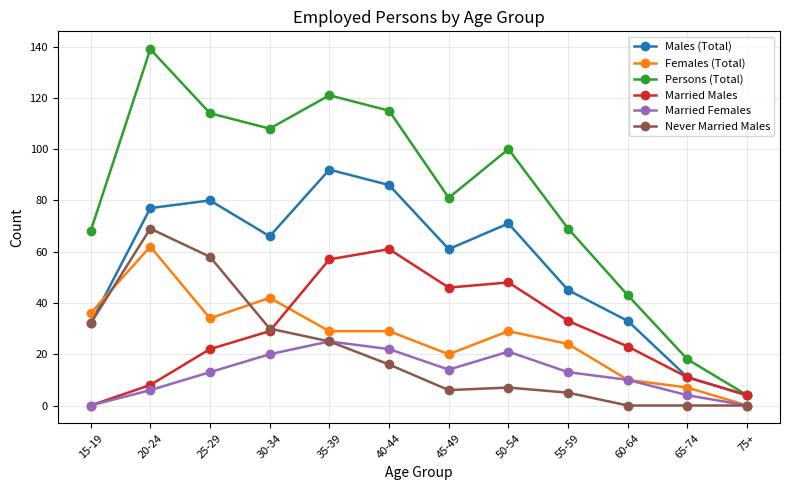

Is this an area chart (filled region under the line)?

No